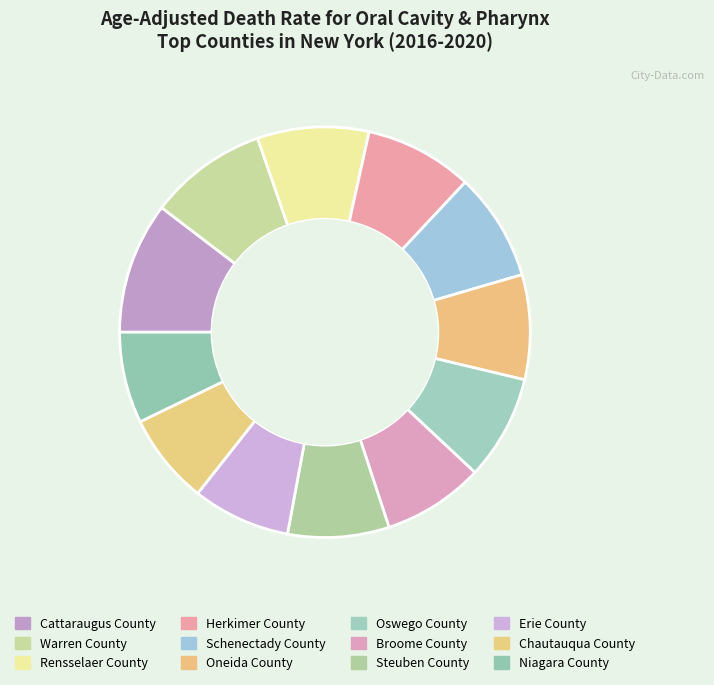

Is there any slice that represents more than half of the pie?

No